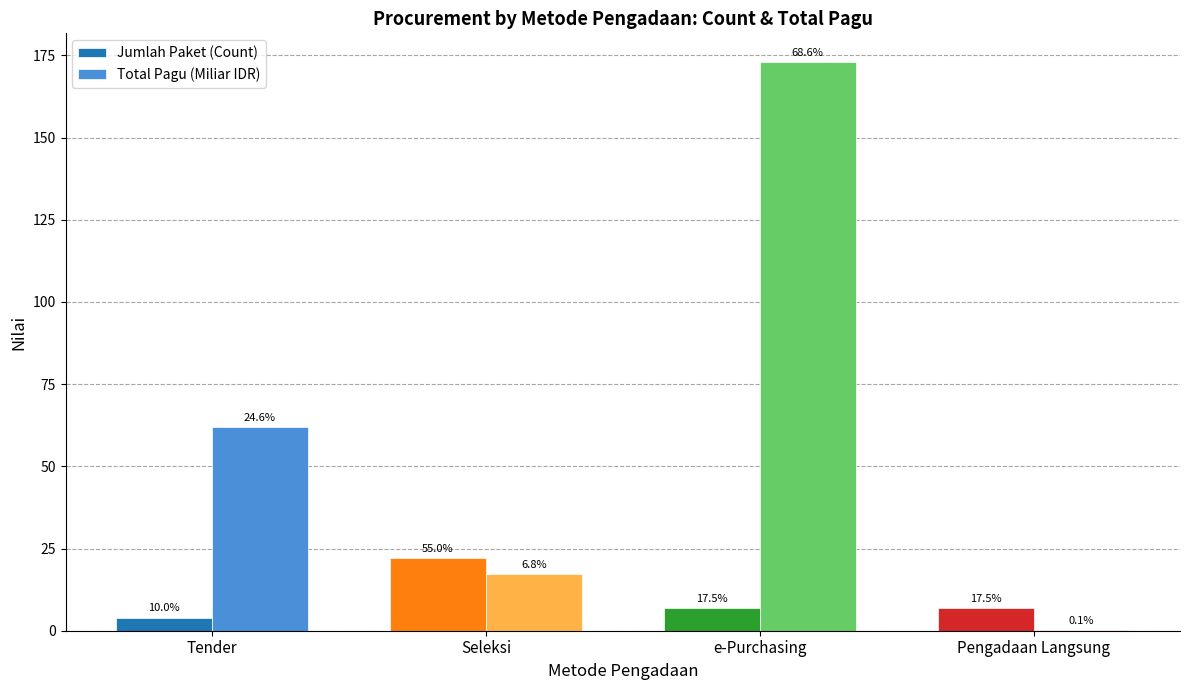

What are all the series names shown in the legend?

Jumlah Paket (Count), Total Pagu (Miliar IDR)